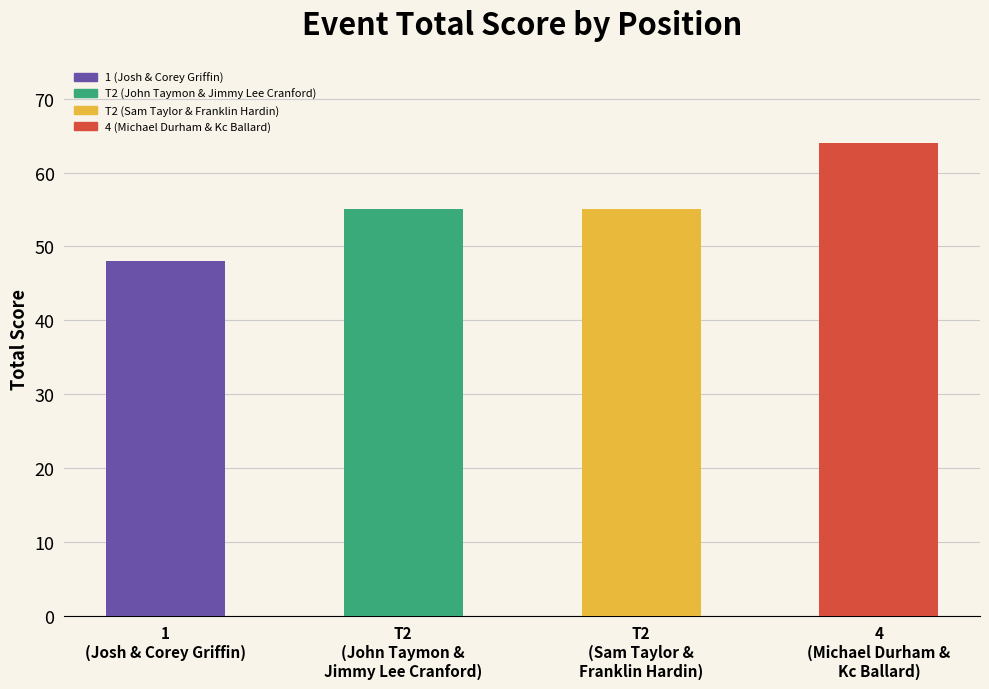

What is the sum of all values?

222